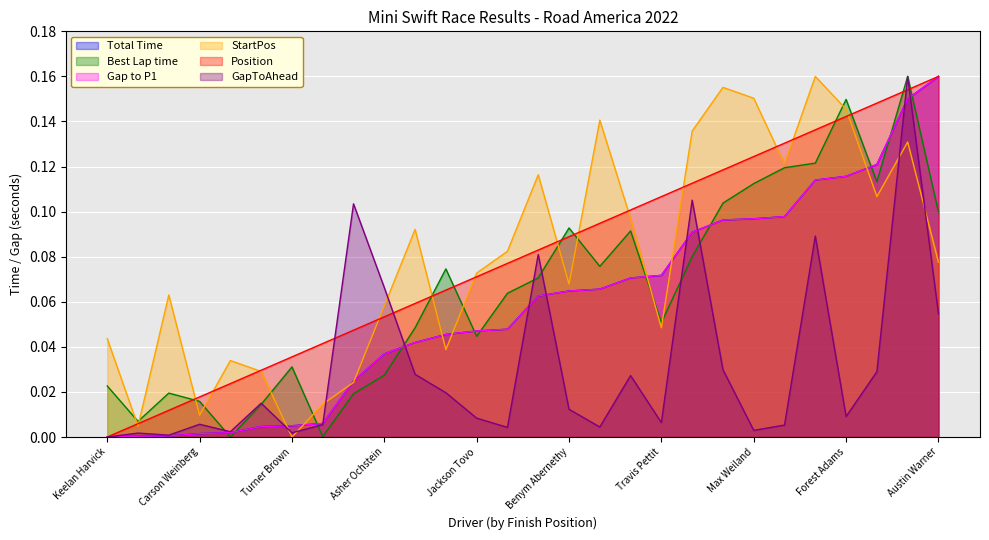

Rank the series by their maximum value, from lowest to highest.

Total Time, Best Lap time, Gap to P1, StartPos, Position, GapToAhead